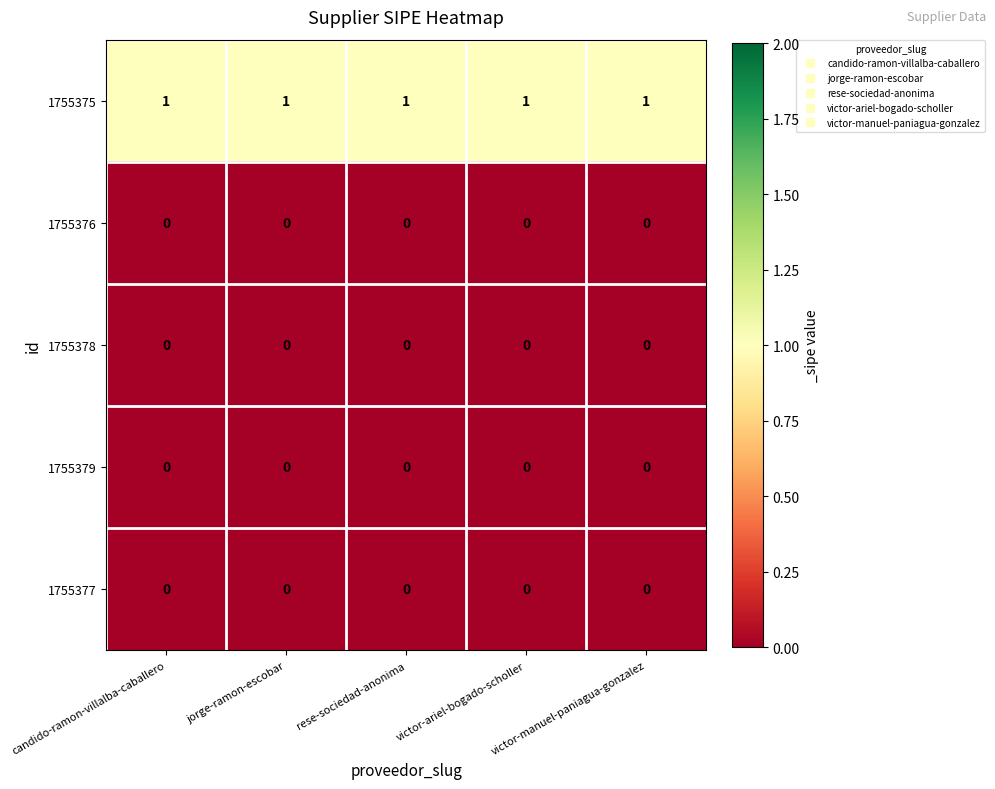

Which series has the largest total across all categories?

1755375